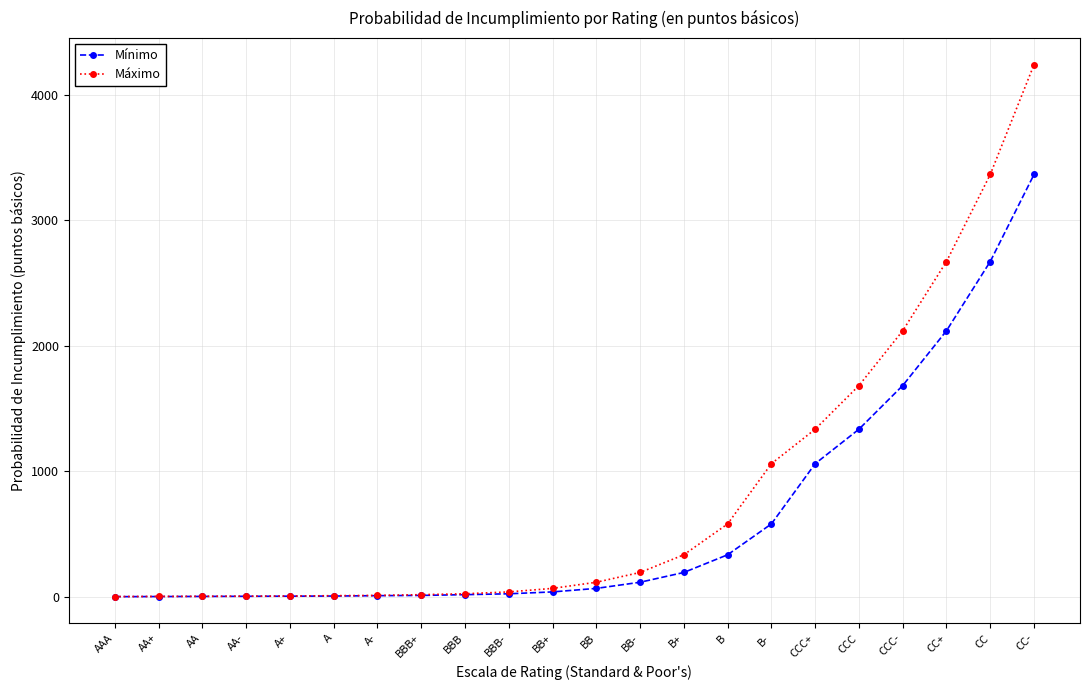

At which category is the sum across all series the highest?

CC-